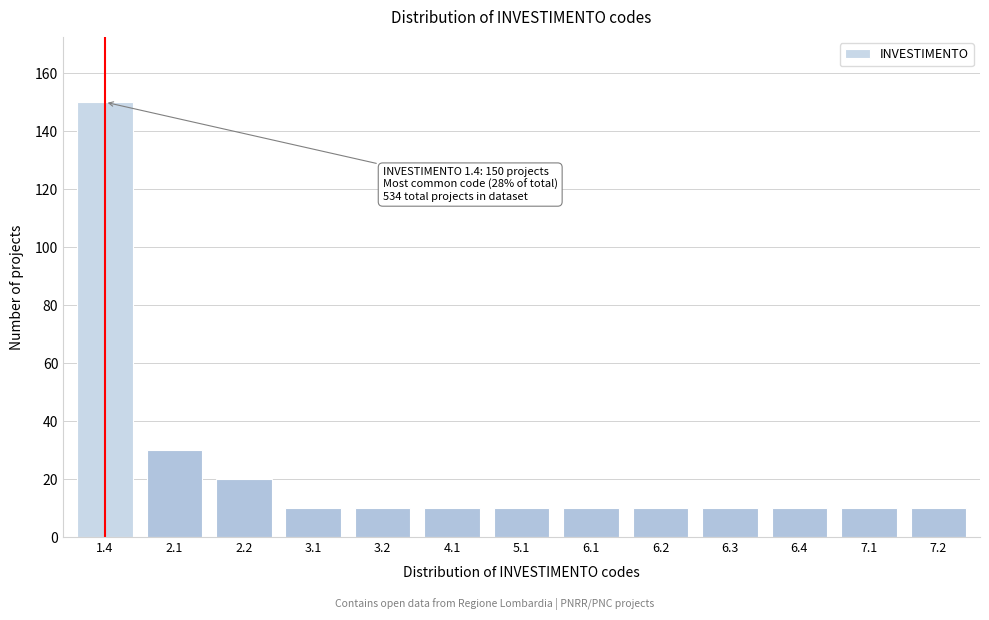

Reading left to right, what are all the values shown in this chart?

1.4=150	2.1=30	2.2=20	3.1=10	3.2=10	4.1=10	5.1=10	6.1=10	6.2=10	6.3=10	6.4=10	7.1=10	7.2=10